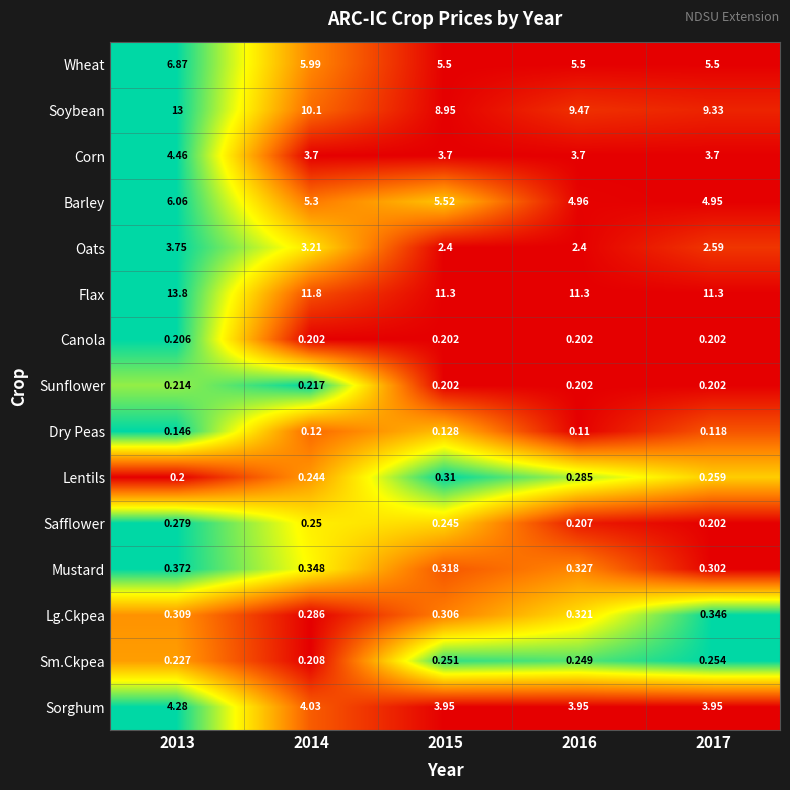

List the series in order of their peak value, highest first.

Flax, Soybean, Wheat, Barley, Corn, Sorghum, Oats, Mustard, Lg.Ckpea, Lentils, Safflower, Sm.Ckpea, Sunflower, Canola, Dry Peas